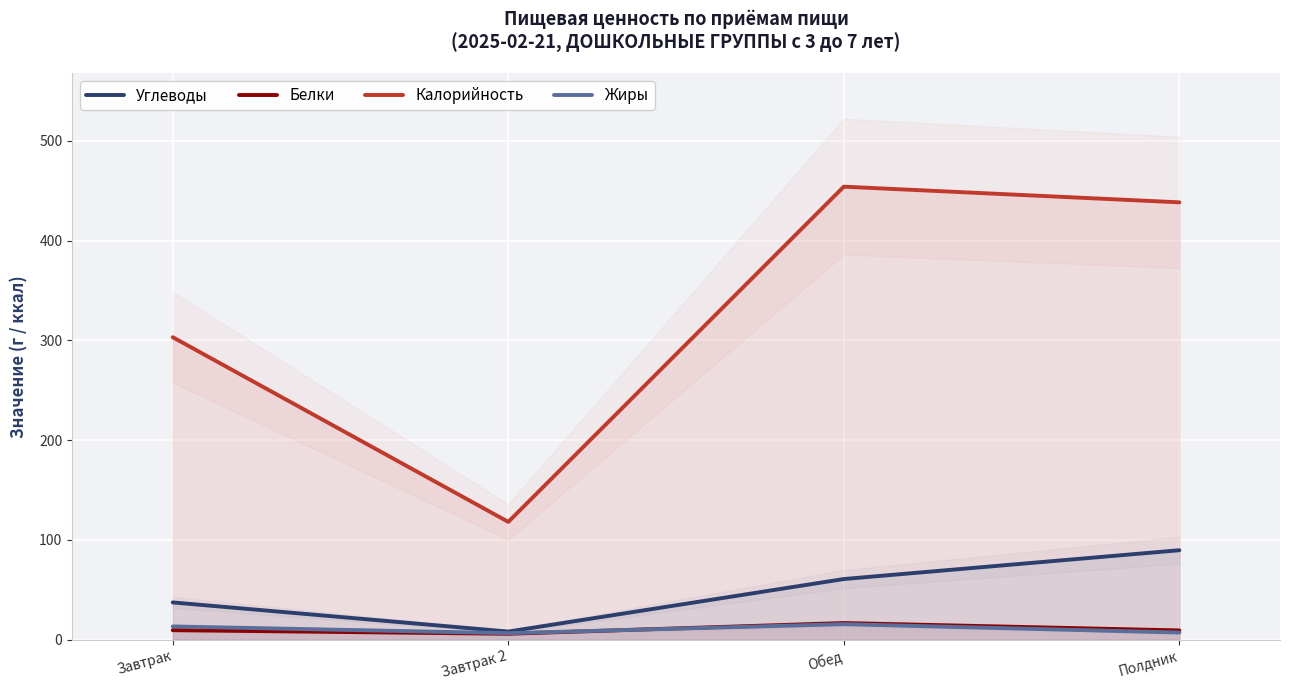

How many data points in Белки are less than 9?

1